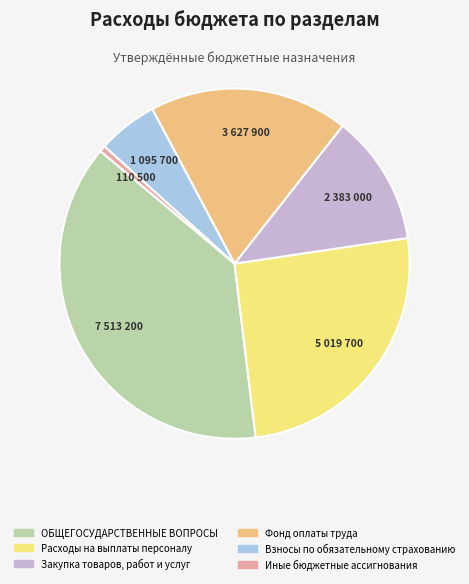

Which slice is the largest?

ОБЩЕГОСУДАРСТВЕННЫЕ ВОПРОСЫ